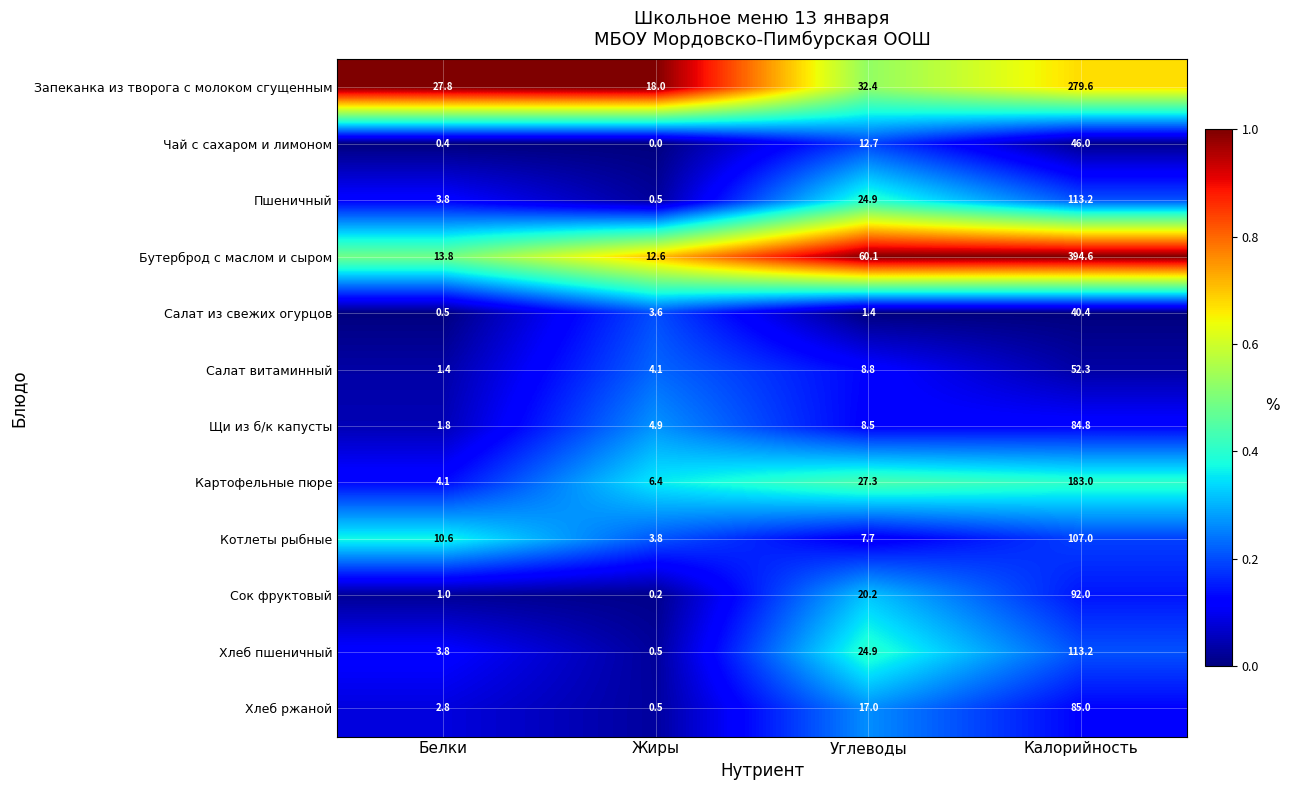

Which series has the largest total across all categories?

Бутерброд с маслом и сыром